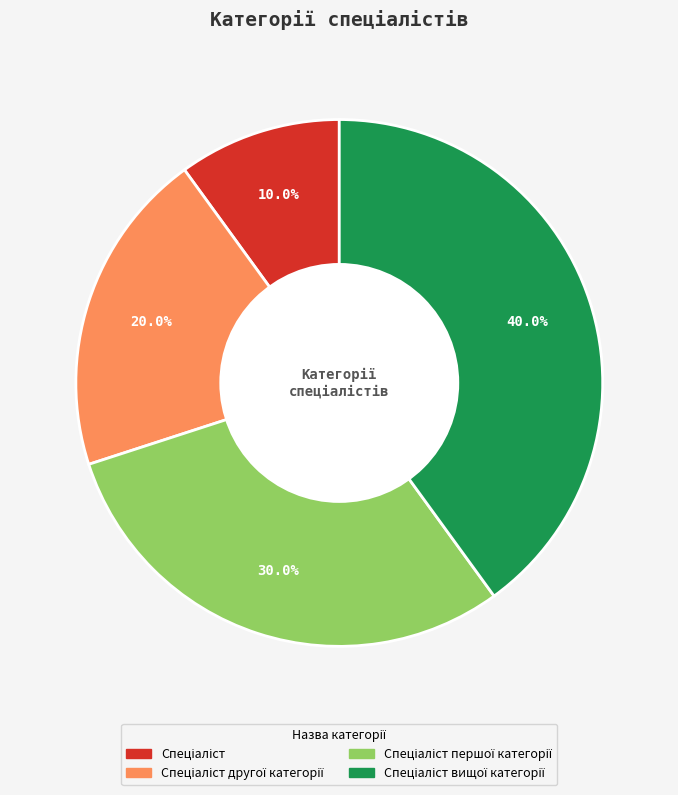

Is there a majority slice in this chart?

No